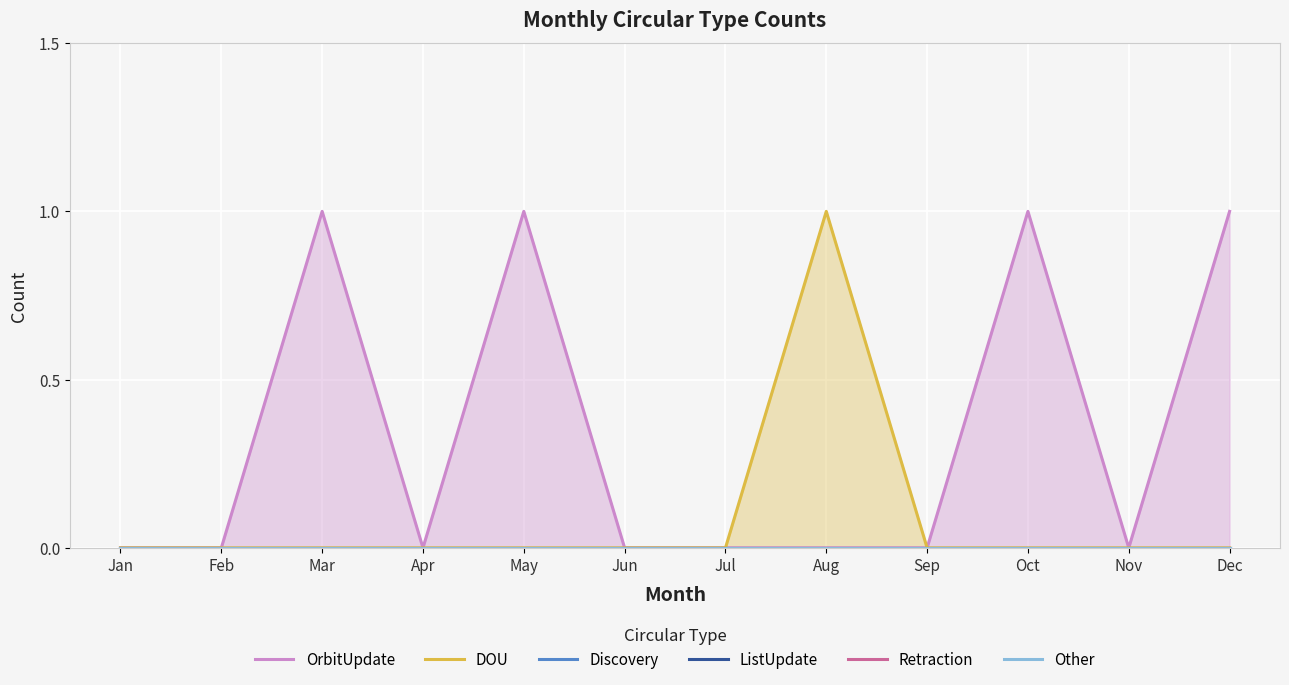

How many data points does each series have?

12